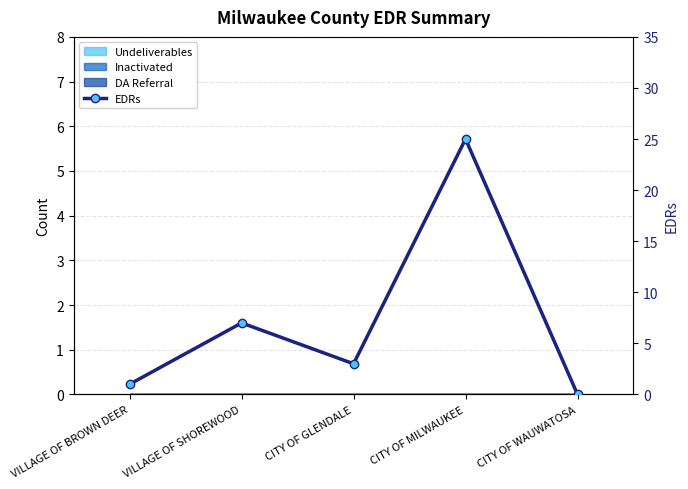

What is the difference between the maximum and minimum values?

25